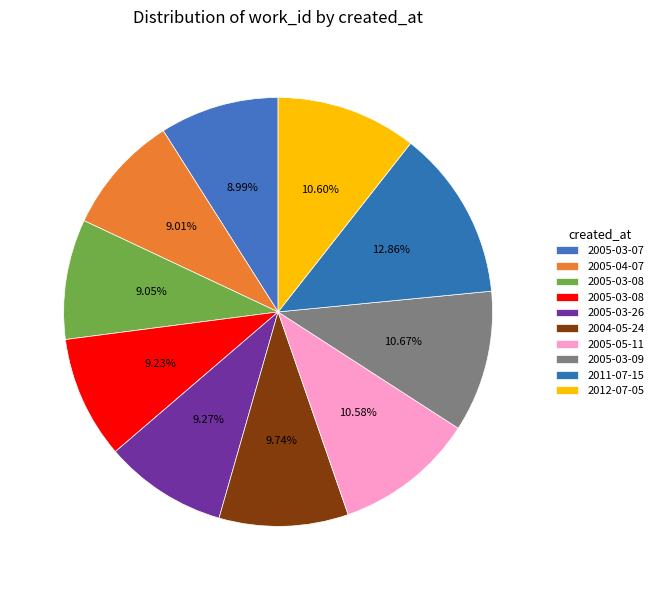

How many slices are in this pie chart?

10